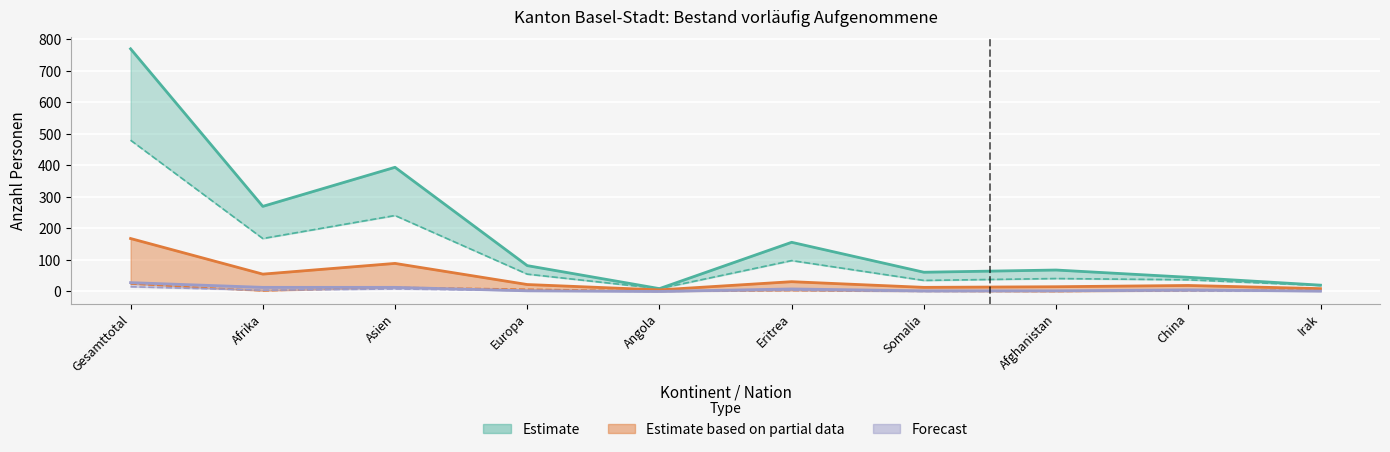

At which label does Erwerbsfähige Personen first exceed 55?

Gesamttotal